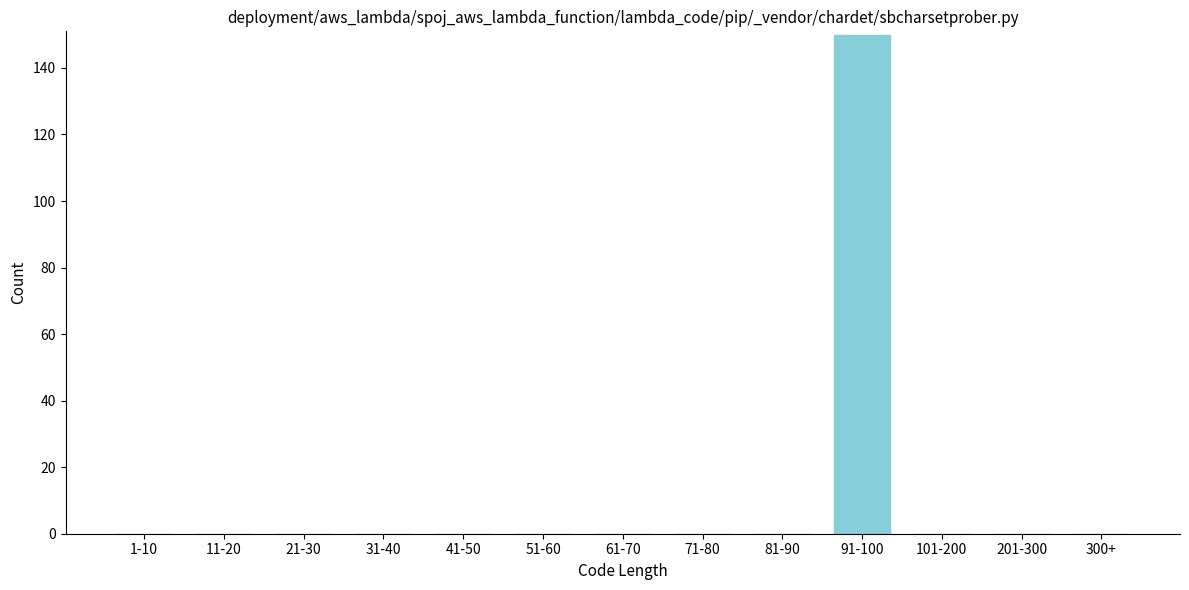

Reading left to right, extract all data points from this chart.

1-10=0	11-20=0	21-30=0	31-40=0	41-50=0	51-60=0	61-70=0	71-80=0	81-90=0	91-100=150	101-200=0	201-300=0	300+=0